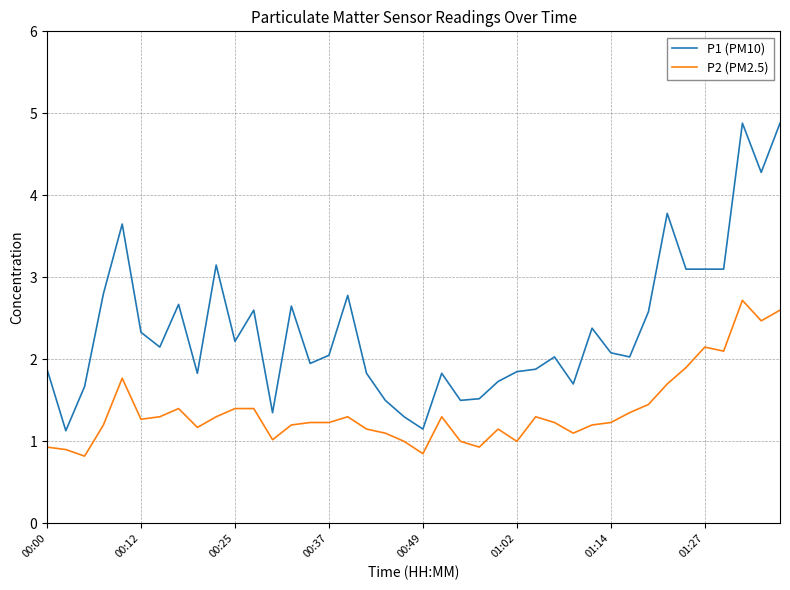

True or false: P1 (PM10) and P2 (PM2.5) cross at least once.

False